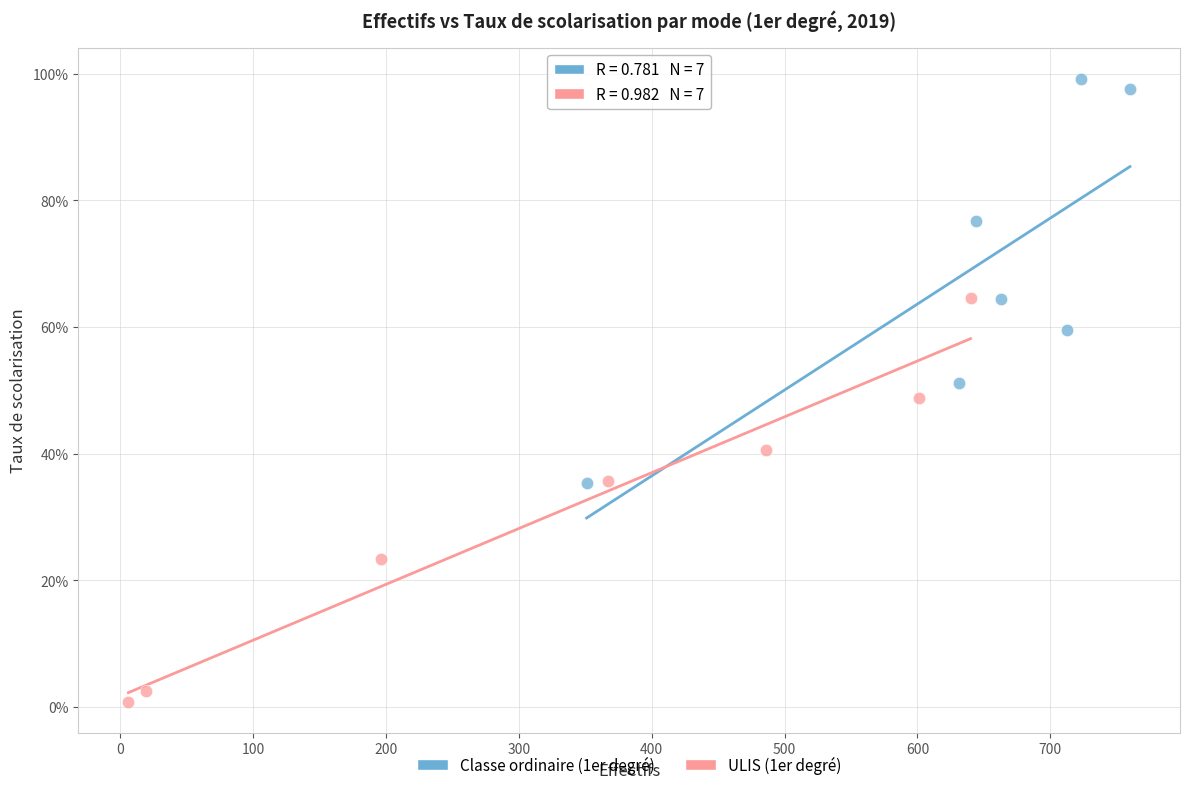

What are all the series names shown in the legend?

Classe ordinaire (1er degré), ULIS (1er degré)